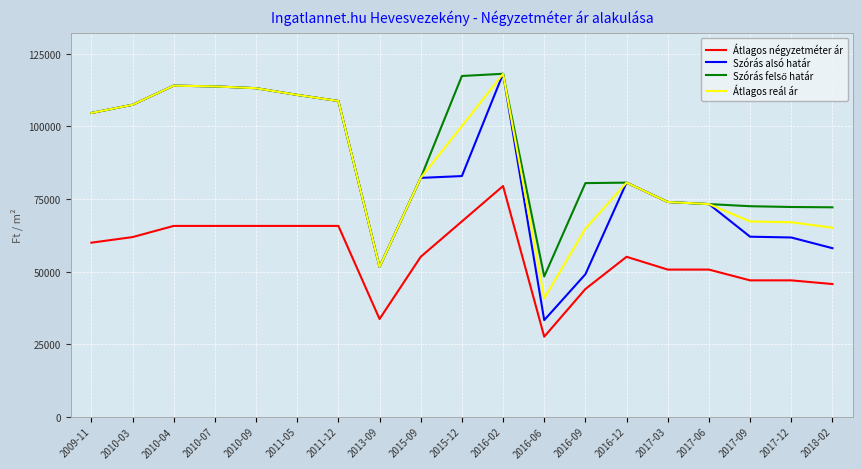

What is the approximate value of Átlagos négyzetméter ár at 2011-12?

65714